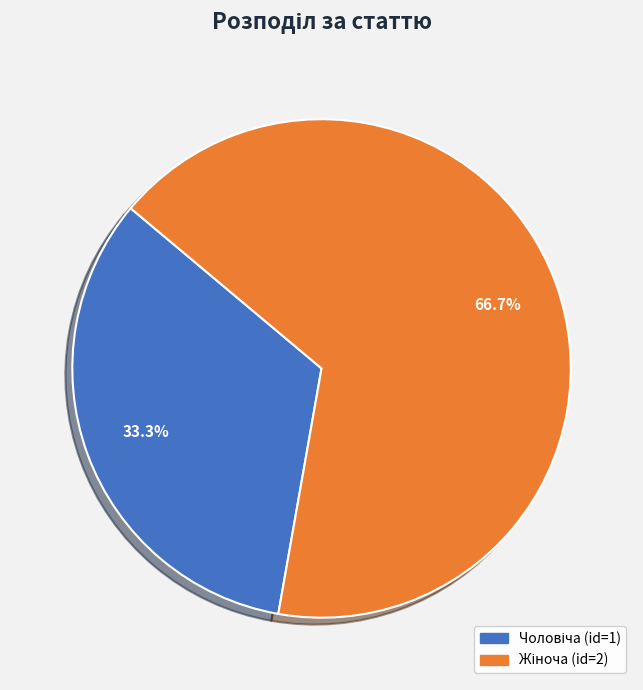

Is there a majority slice in this chart?

Yes